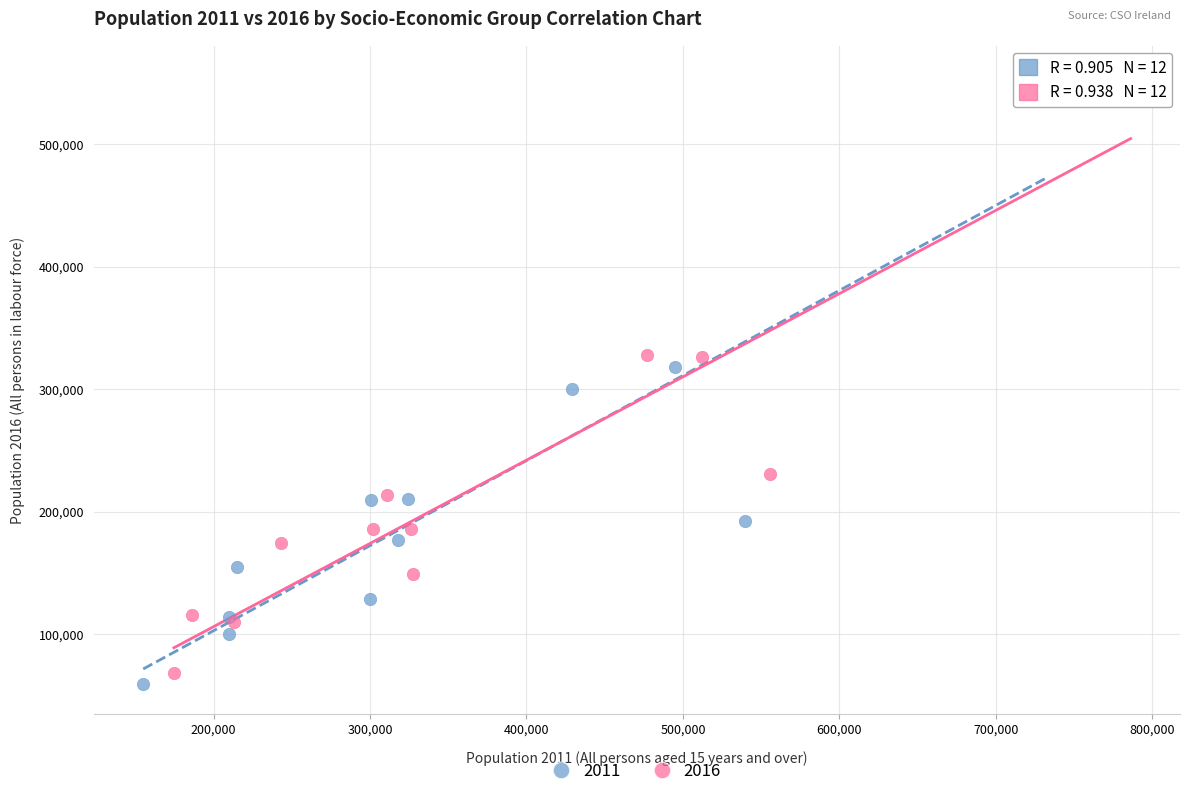

Which series has the largest Y range (max minus min)?

2016